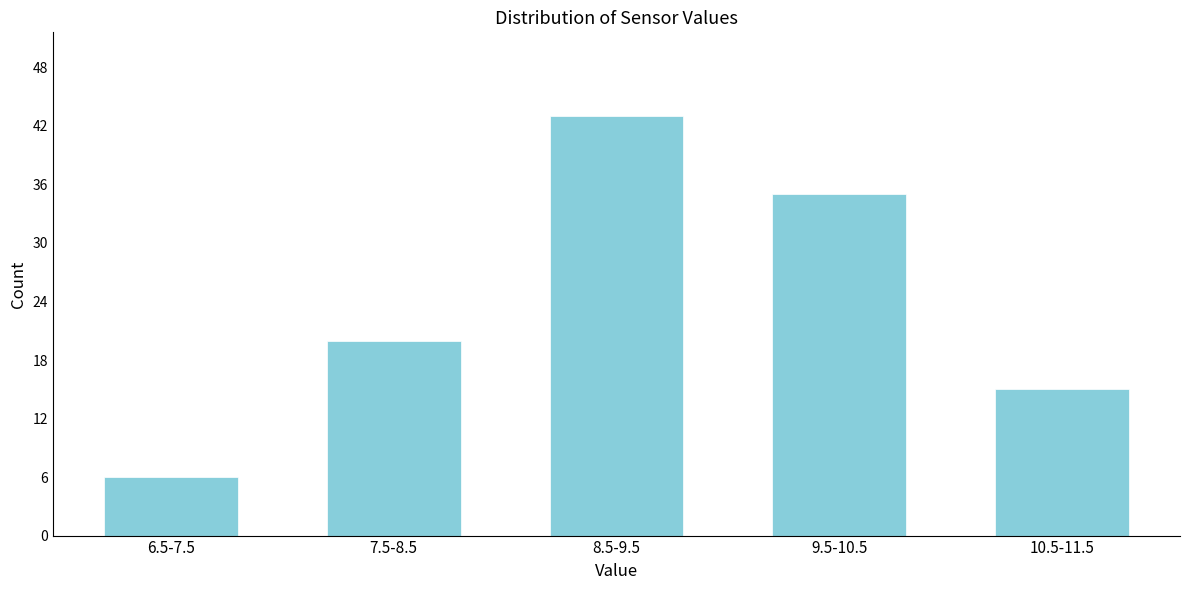

Reading right to left, list all the values displayed in this chart.

15	35	43	20	6